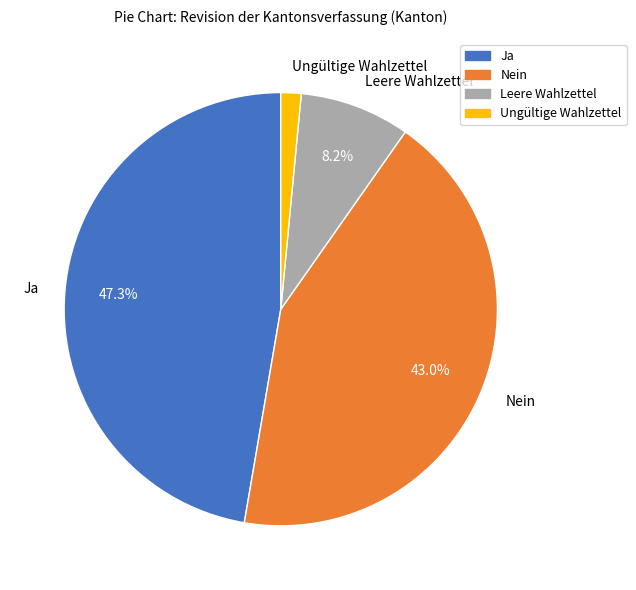

What portion of the pie excludes Nein?

57.0%